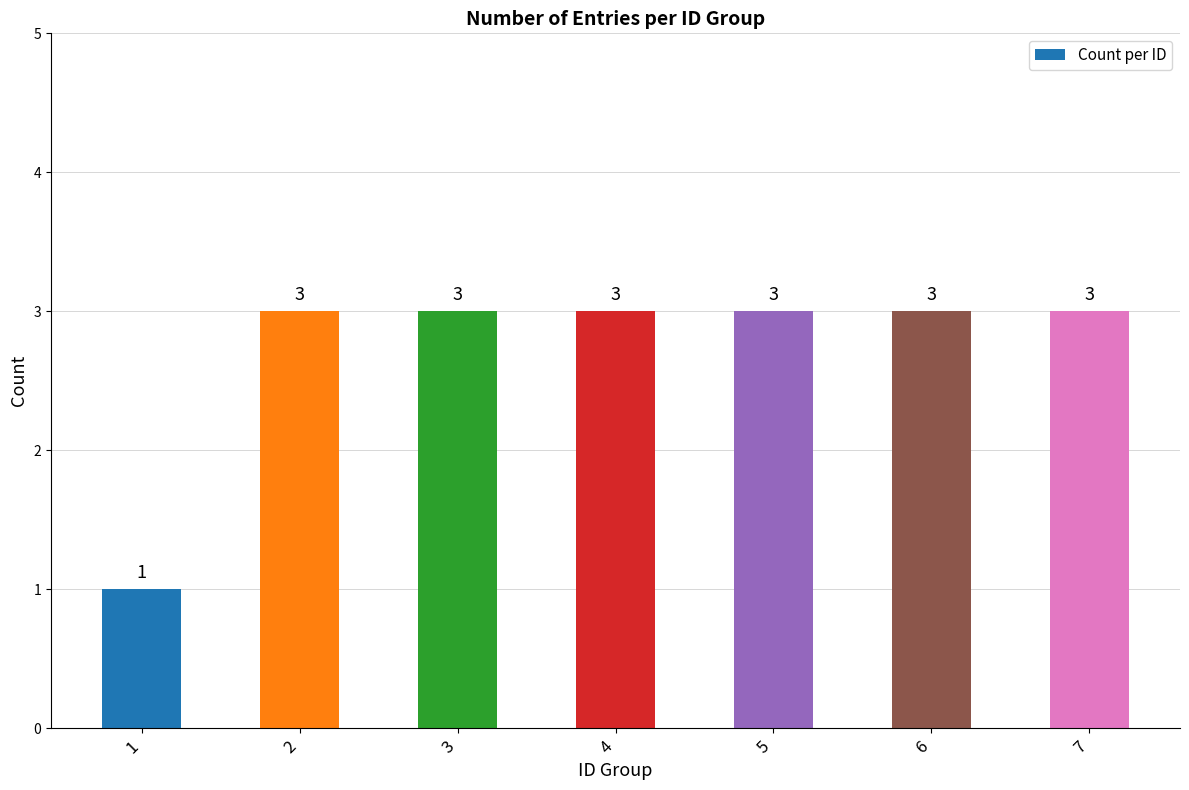

Approximately how many times larger is the value at 4 compared to 5?

1.0